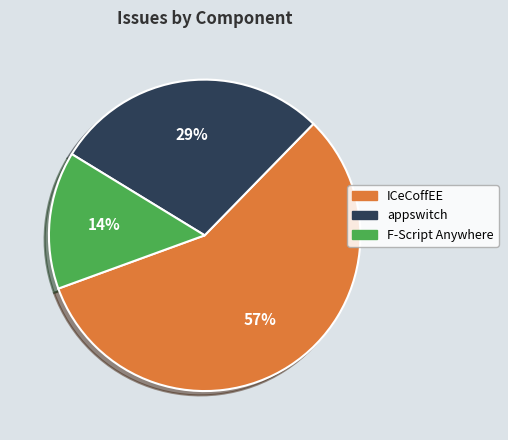

Is there a majority slice in this chart?

Yes